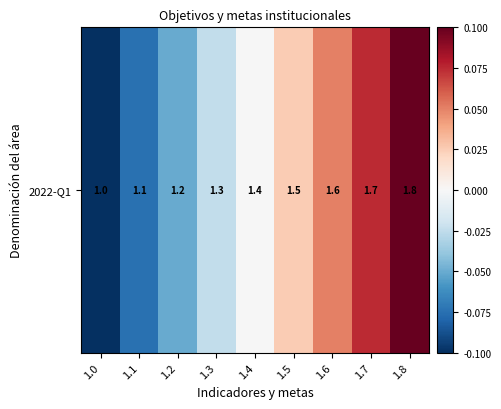

Reading right to left, transcribe all the data shown in this chart.

1.8=0.1	1.7=0.1	1.6=0.1	1.5=0.0	1.4=-0.0	1.3=-0.0	1.2=-0.1	1.1=-0.1	1.0=-0.1